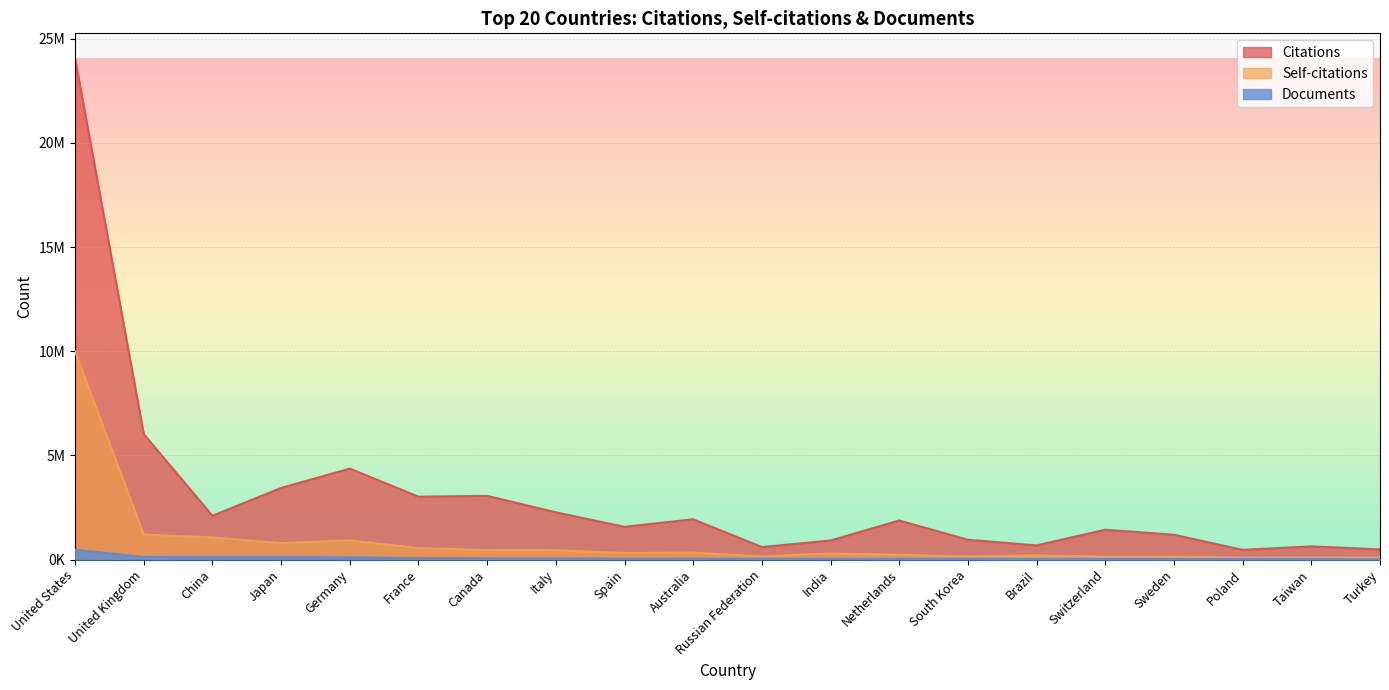

The value of Self-citations at Germany is 332669. True or false?

False